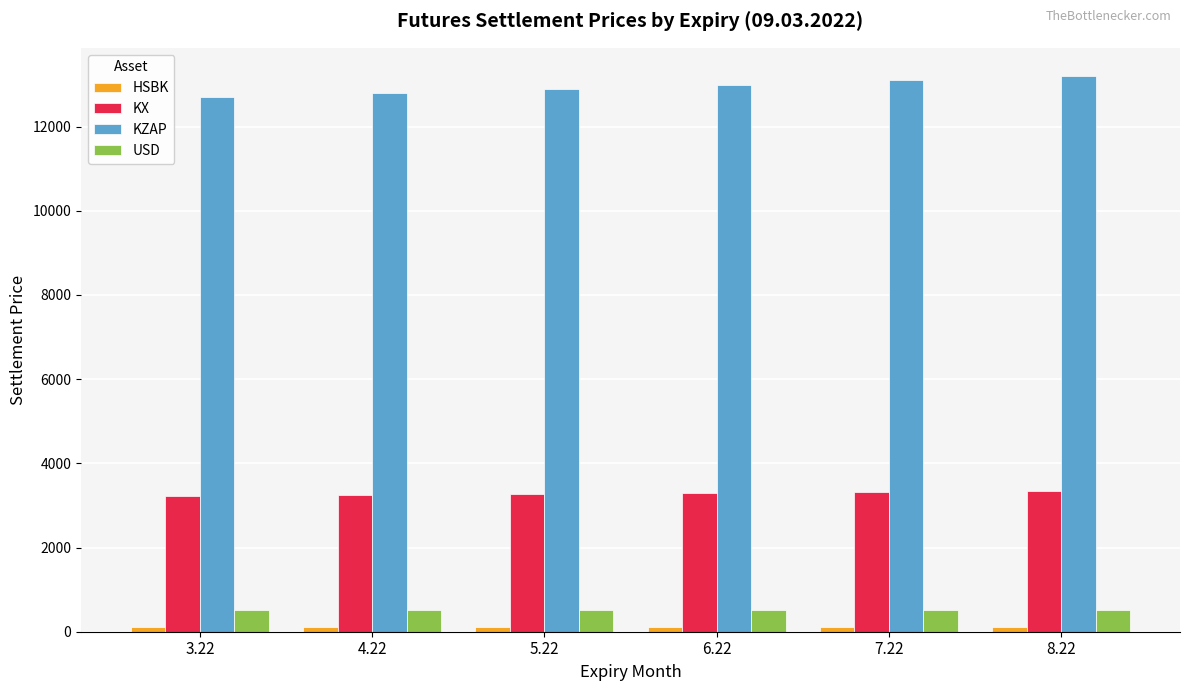

Is the value of KX at 4.22 greater than the value of KZAP at 5.22?

No